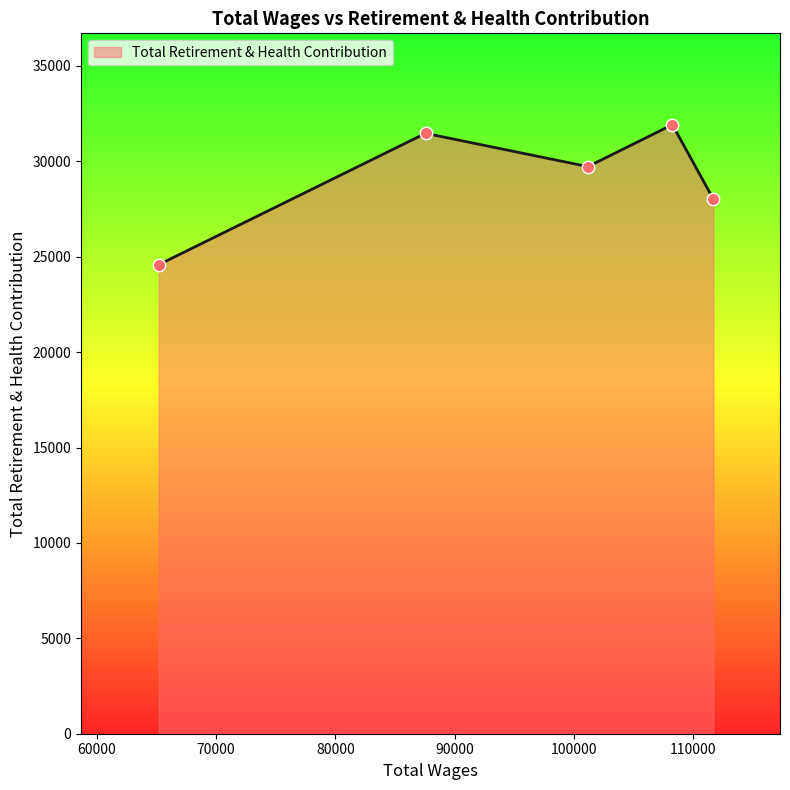

What is the sum of all values?

145724